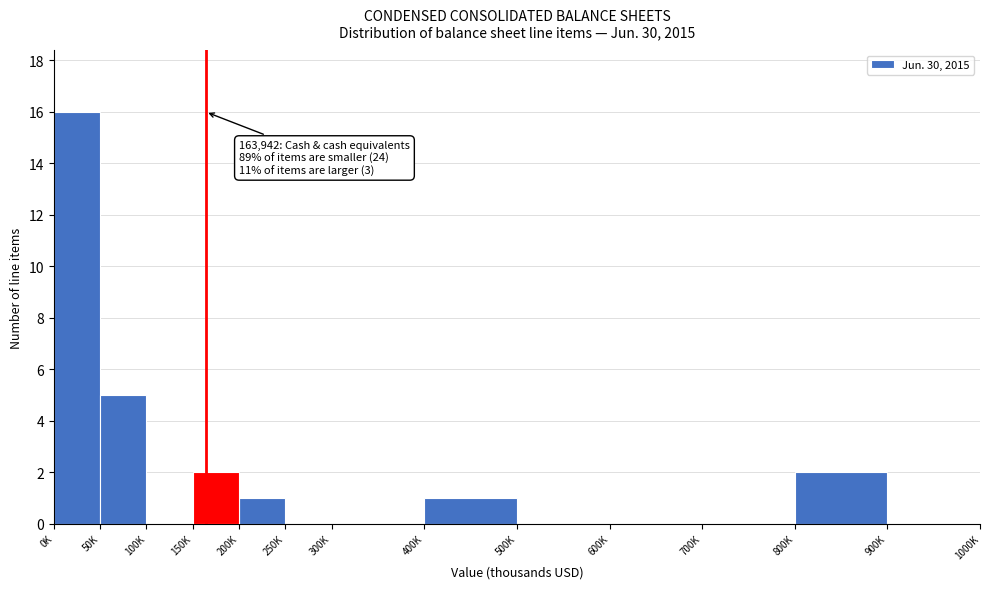

Reading right to left, transcribe all the data shown in this chart.

900K=0	800K=2	700K=0	600K=0	500K=0	400K=1	300K=0	250K=0	200K=1	150K=2	100K=0	50K=5	0K=16